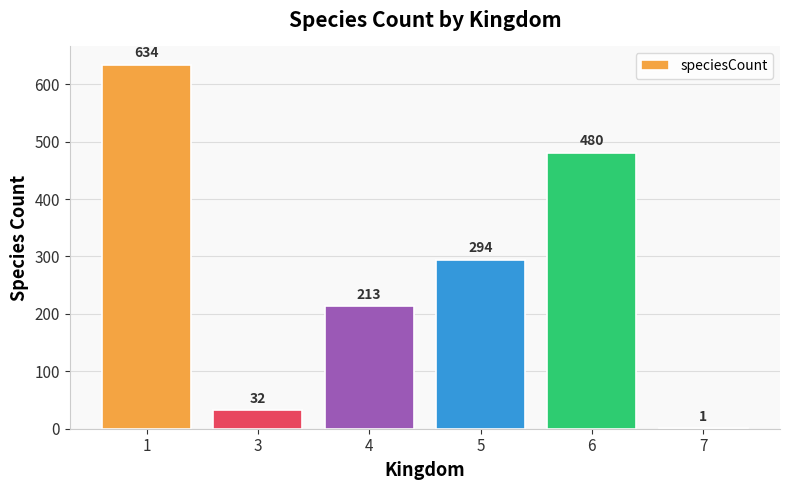

What is the difference between the values at 4 and 3?

180.9